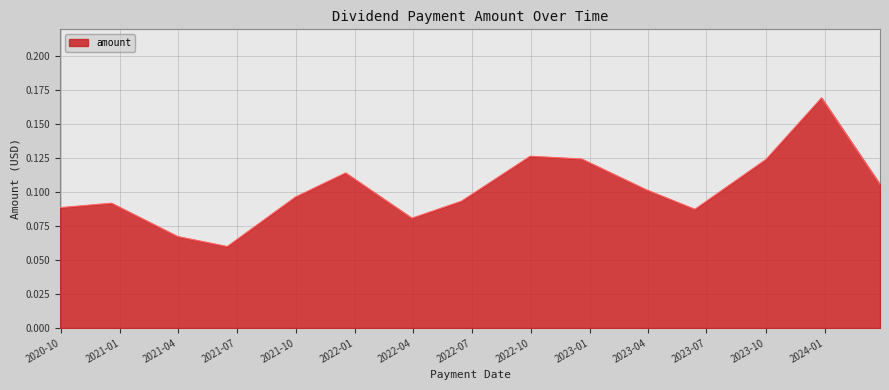

Rank the categories by value from lowest to highest.

2021-06-16, 2021-03-31, 2022-03-30, 2023-06-13, 2020-09-29, 2020-12-18, 2022-06-15, 2021-09-30, 2023-03-29, 2024-03-27, 2021-12-17, 2023-10-02, 2022-12-19, 2022-09-30, 2023-12-27